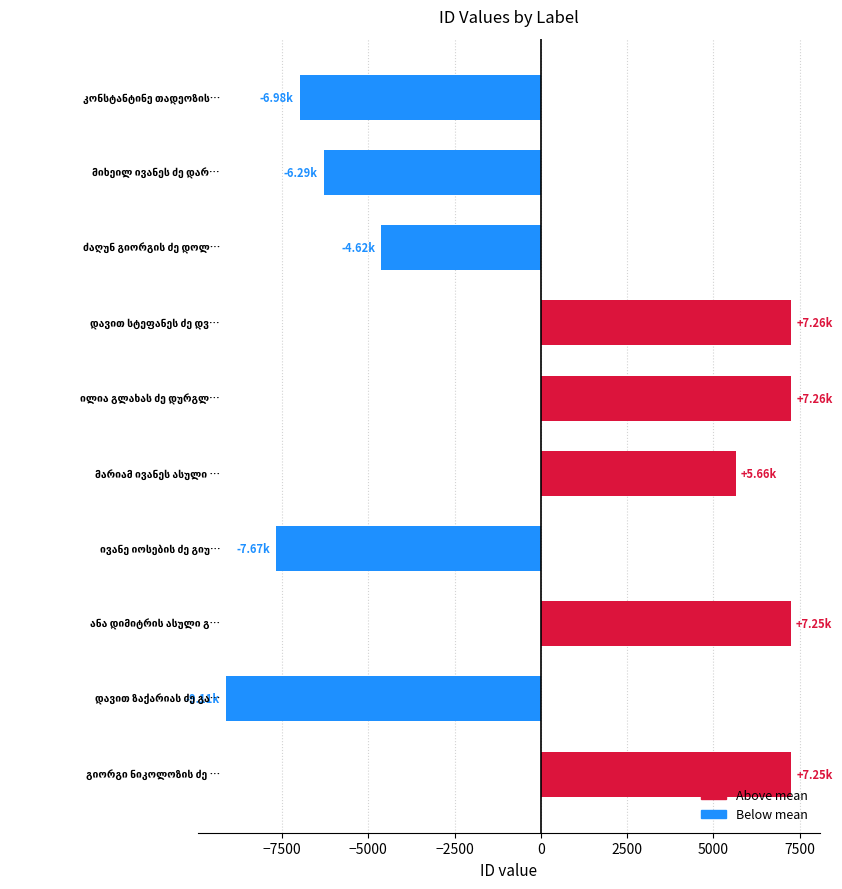

What is the difference between the second highest and second lowest values?

14927.0